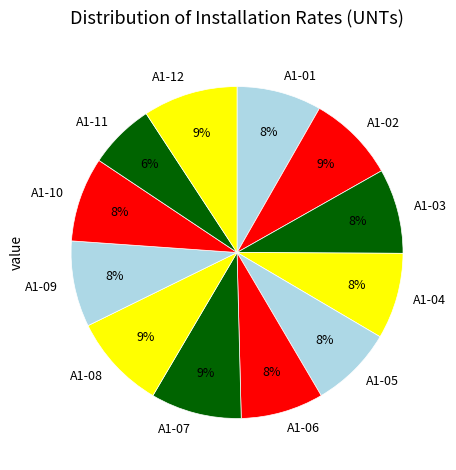

Which slice is the smallest?

А1-11